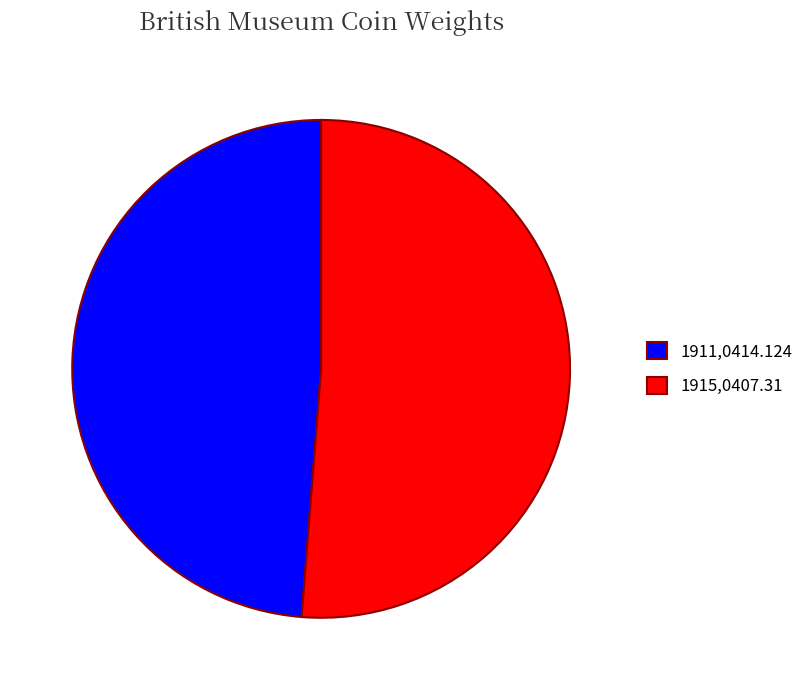

Approximately how many times larger is the value at 1915,0407.31 compared to 1911,0414.124?

1.1